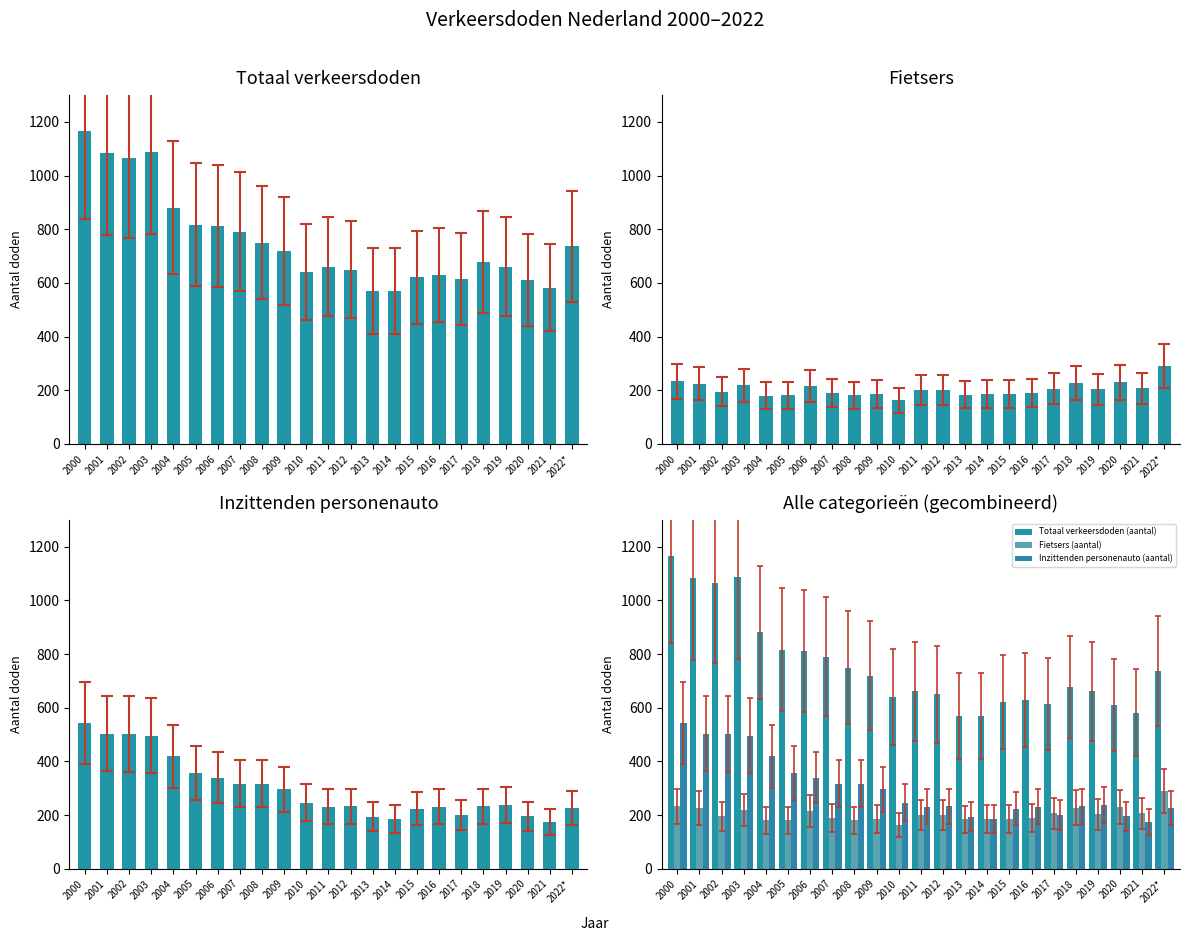

Which series has the largest total across all categories?

Totaal verkeersdoden (aantal)